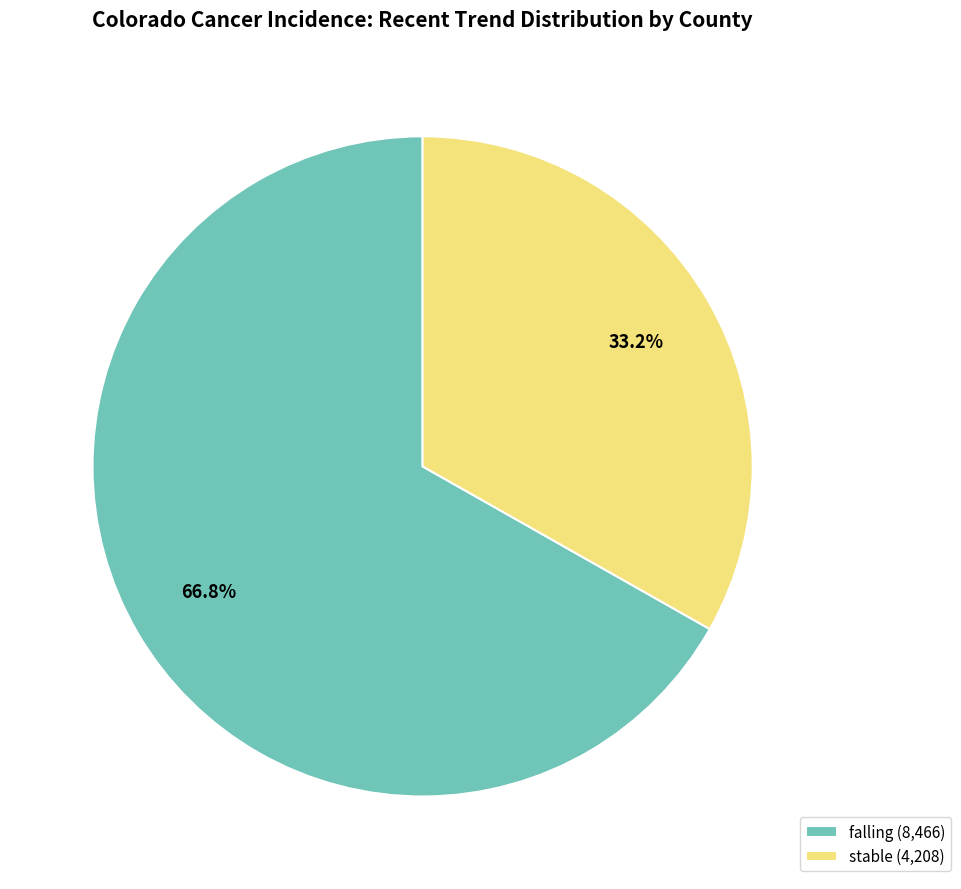

How many slices are in this pie chart?

2